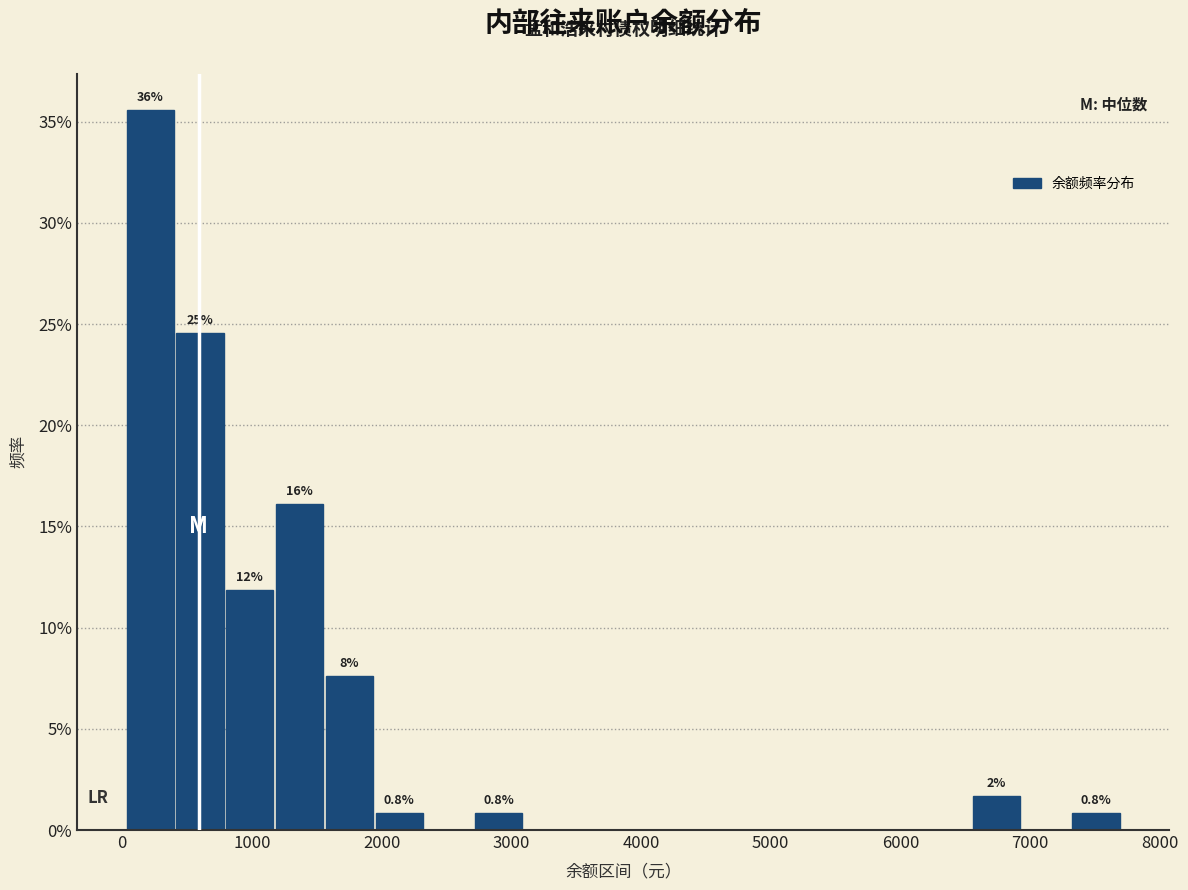

Read against the x-axis, roughly where is the centre of the tallest bar?

200